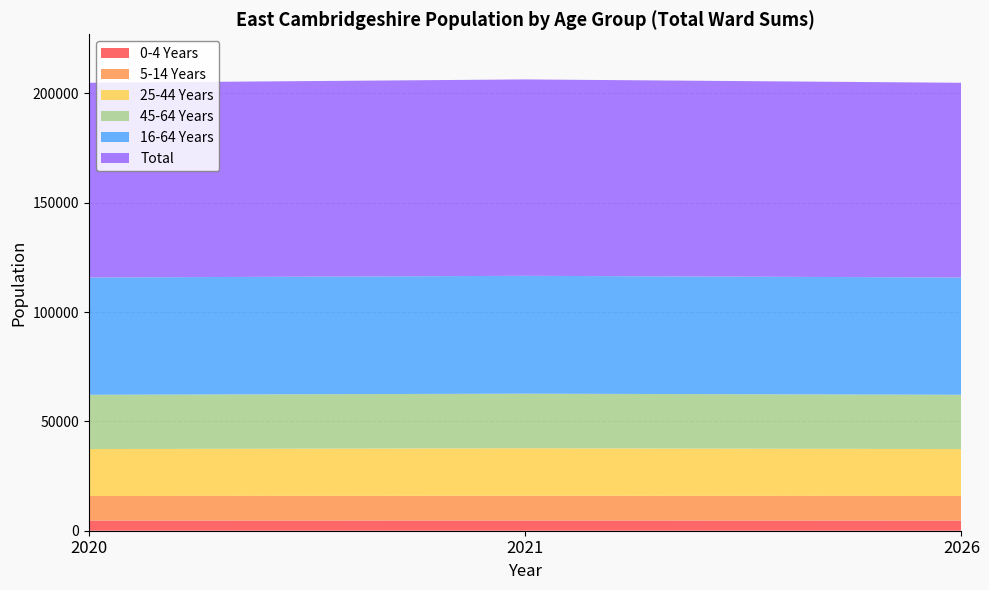

Reading left to right, what are all the values shown in this chart?

0-4 Years: 4640	4660	4640
5-14 Years: 11250	11320	11250
25-44 Years: 21460	21730	21460
45-64 Years: 24820	24970	24820
16-64 Years: 53630	53900	53630
Total: 89060	89820	89060